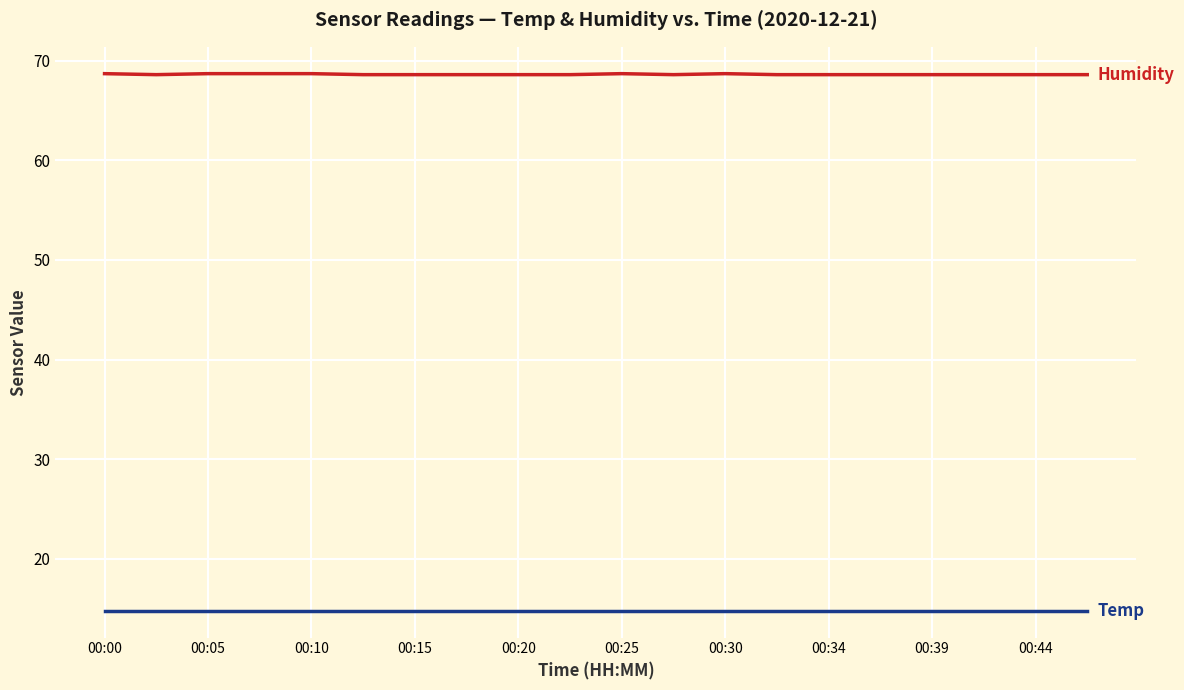

What is the maximum value shown in the chart?

68.7